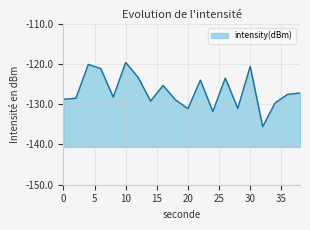

How many data points does each series have?

20